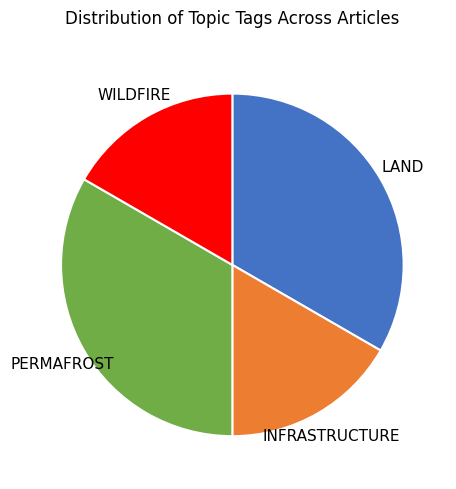

How many segments does this pie chart have?

4